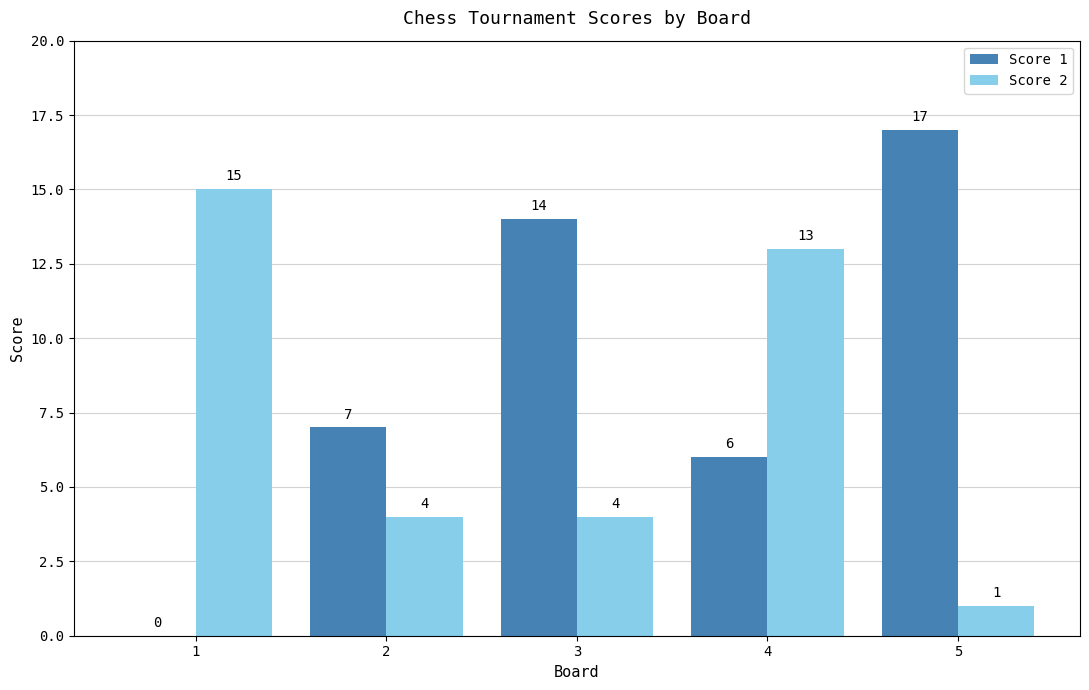

What is the total value across all series at 4?

19